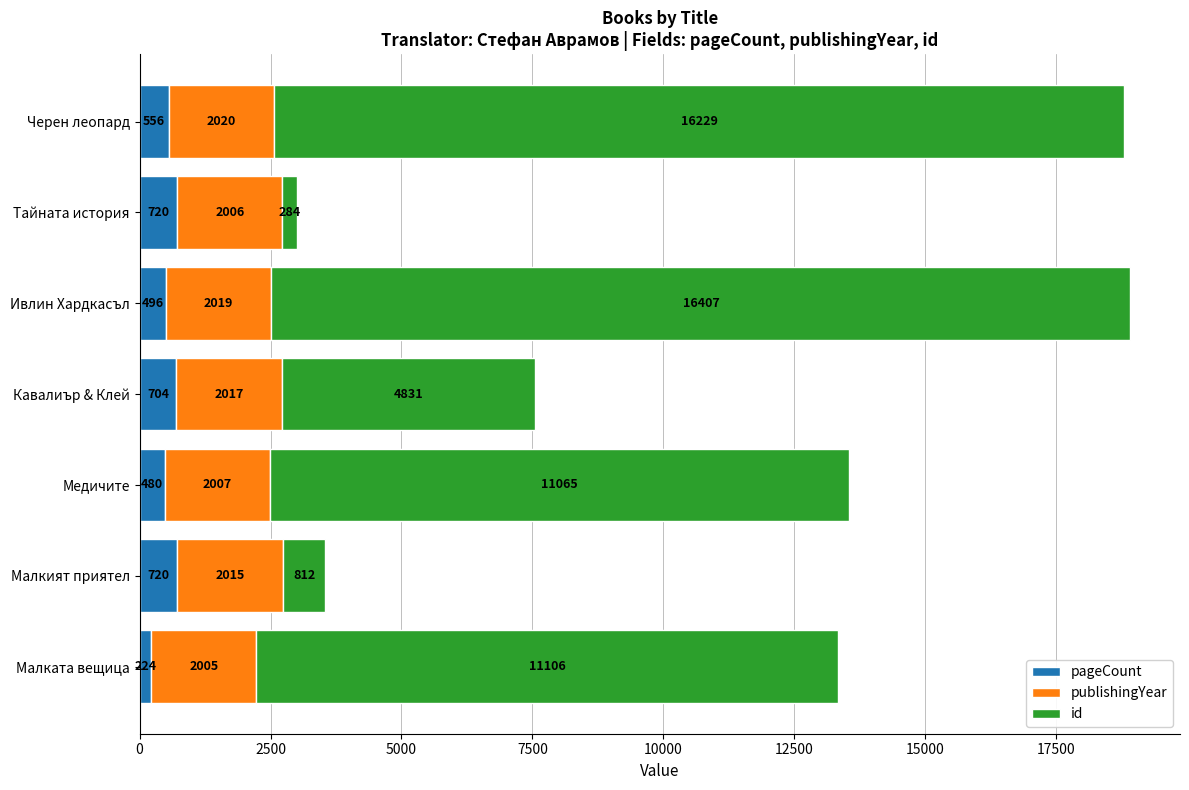

Read the pageCount value at Ивлин Хардкасъл.

496